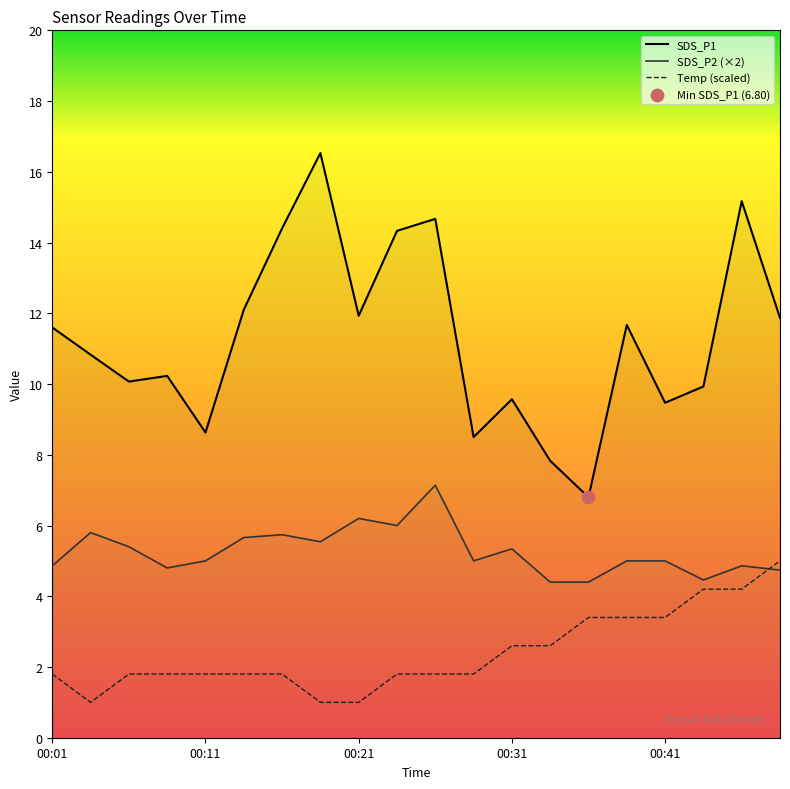

Which series contains the highest Y value?

SDS_P1